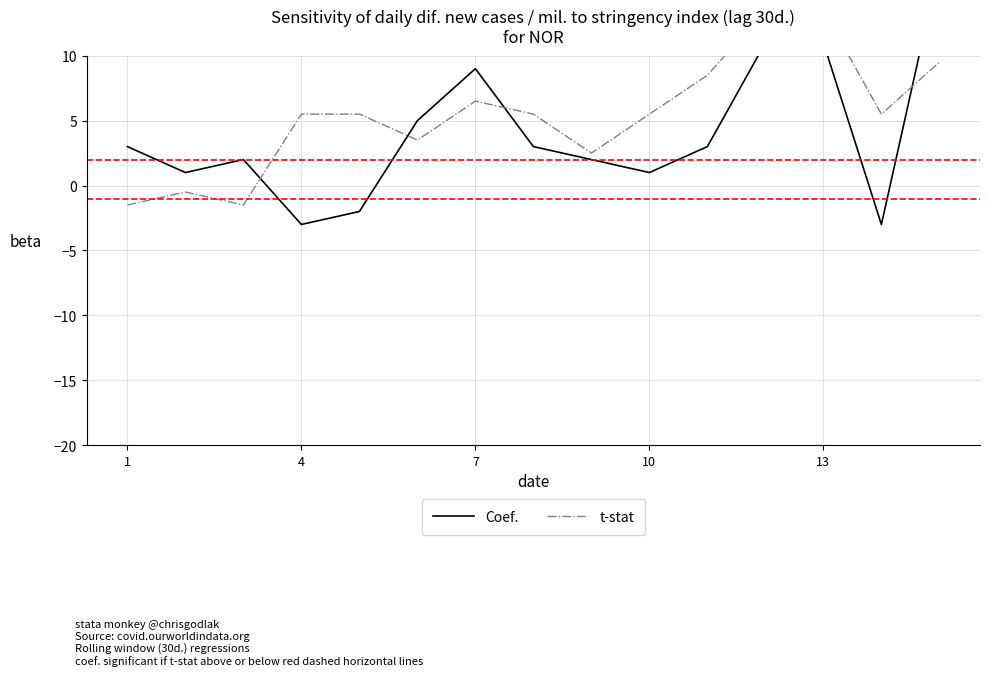

Between 5 and 6, which is larger?

6